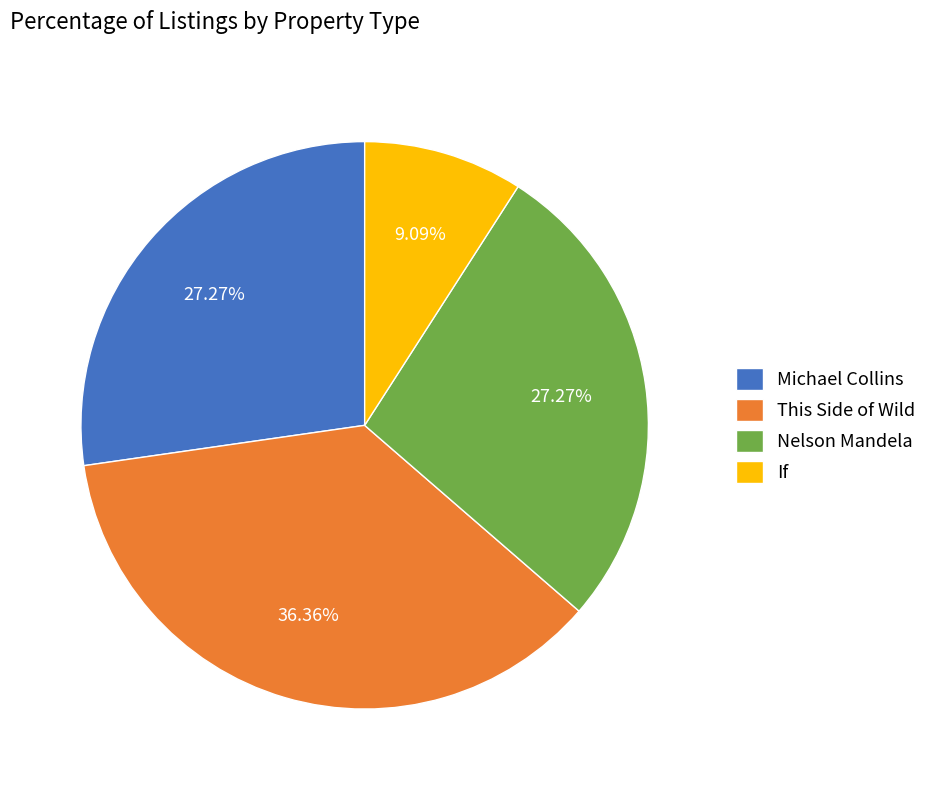

Combined, what portion of the pie is This Side of Wild and Michael Collins?

63.6%